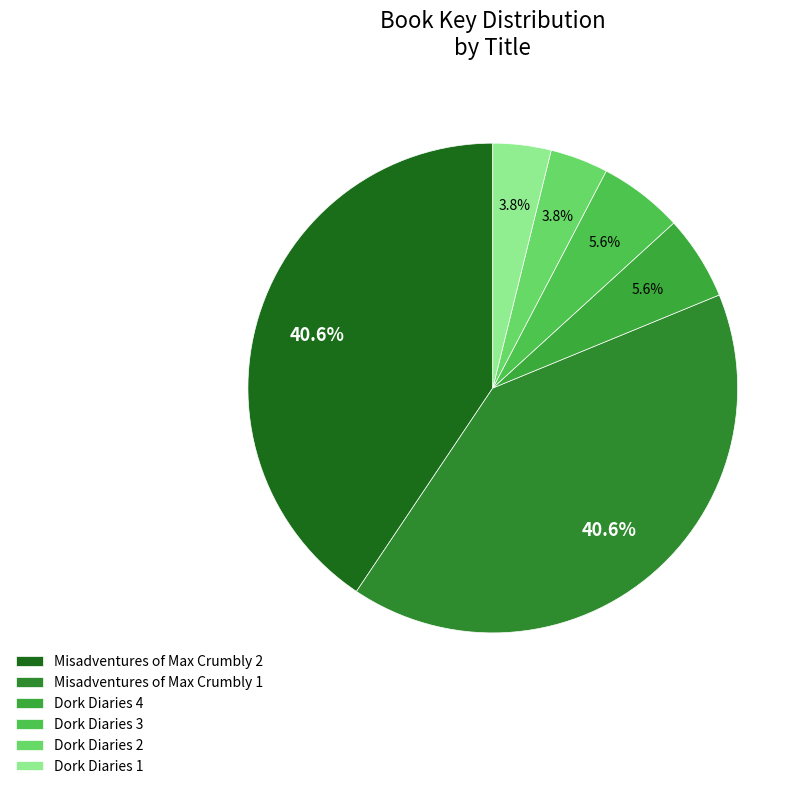

How many segments does this pie chart have?

6